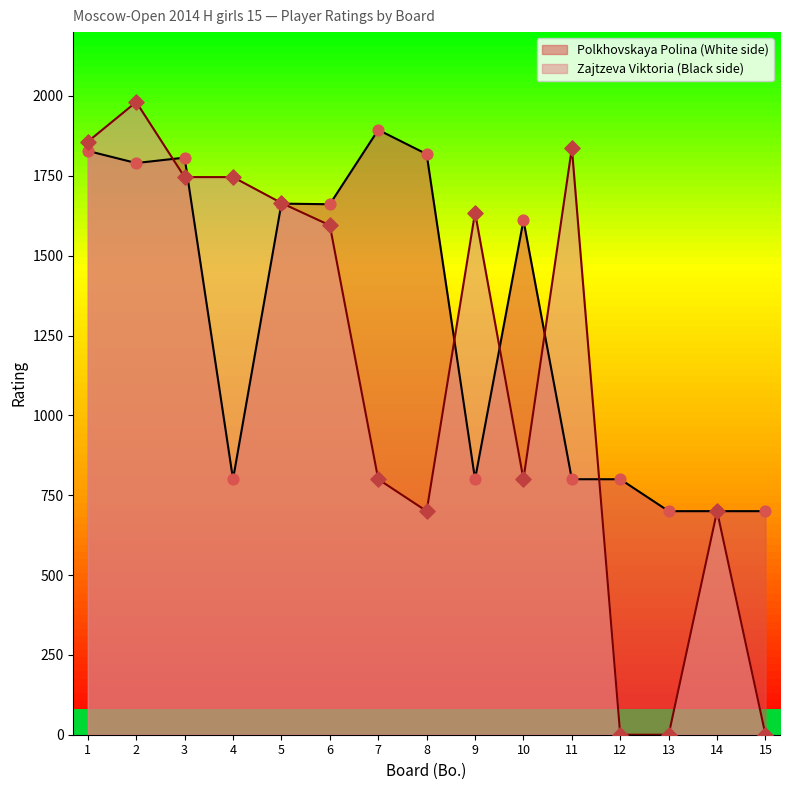

At which category is the sum across all series the highest?

2